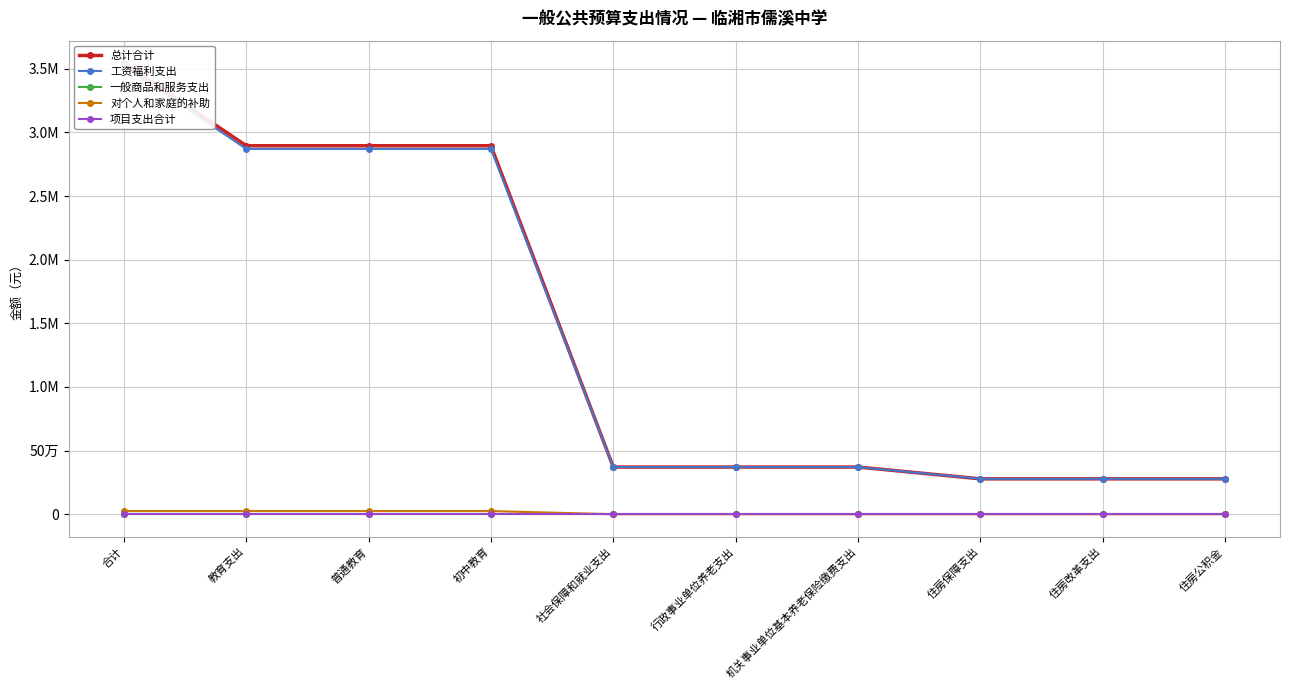

Is it true that 对个人和家庭的补助 equals 40750.9 at 初中教育?

False